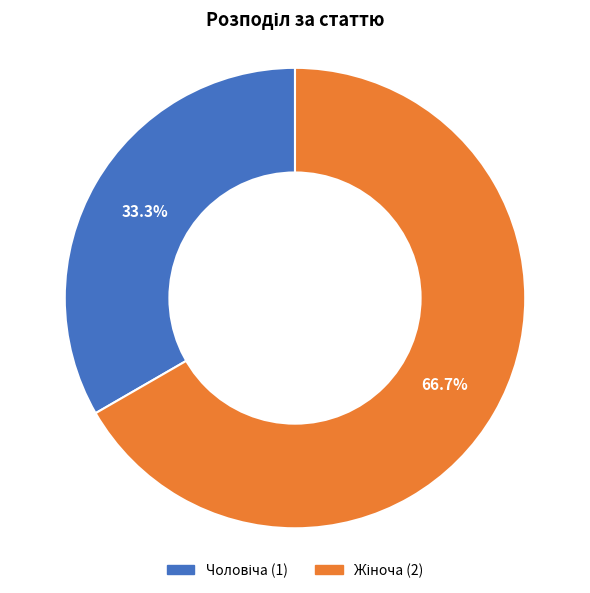

Does any single category account for the majority?

Yes